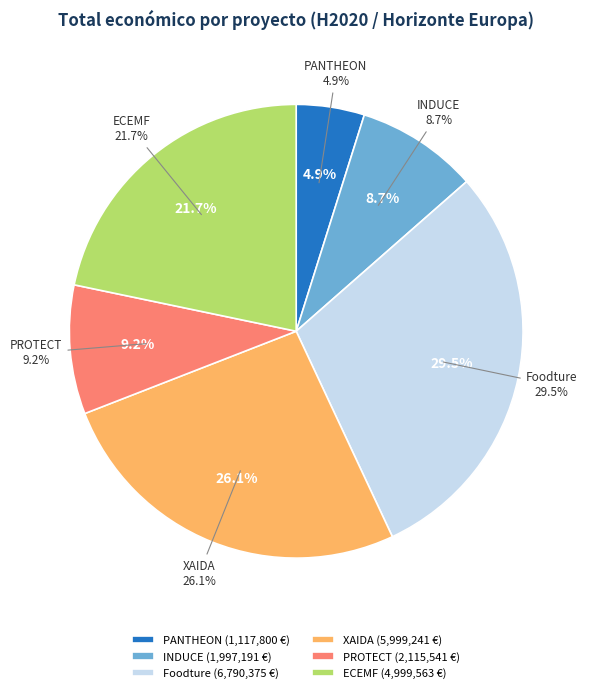

What is the ratio of the value at XAIDA to the value at Foodture?

0.9